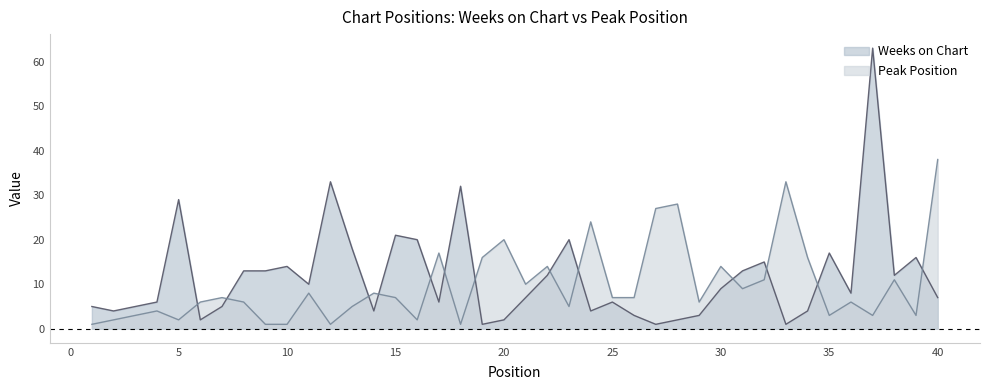

Reading left to right, extract all data points from this chart.

Weeks on Chart: 1=5	2=4	3=5	4=6	5=29	6=2	7=5	8=13	9=13	10=14	11=10	12=33	13=18	14=4	15=21	16=20	17=6	18=32	19=1	20=2	21=7	22=12	23=20	24=4	25=6	26=3	27=1	28=2	29=3	30=9	31=13	32=15	33=1	34=4	35=17	36=8	37=63	38=12	39=16	40=7
Peak Position: 1=1	2=2	3=3	4=4	5=2	6=6	7=7	8=6	9=1	10=1	11=8	12=1	13=5	14=8	15=7	16=2	17=17	18=1	19=16	20=20	21=10	22=14	23=5	24=24	25=7	26=7	27=27	28=28	29=6	30=14	31=9	32=11	33=33	34=16	35=3	36=6	37=3	38=11	39=3	40=38